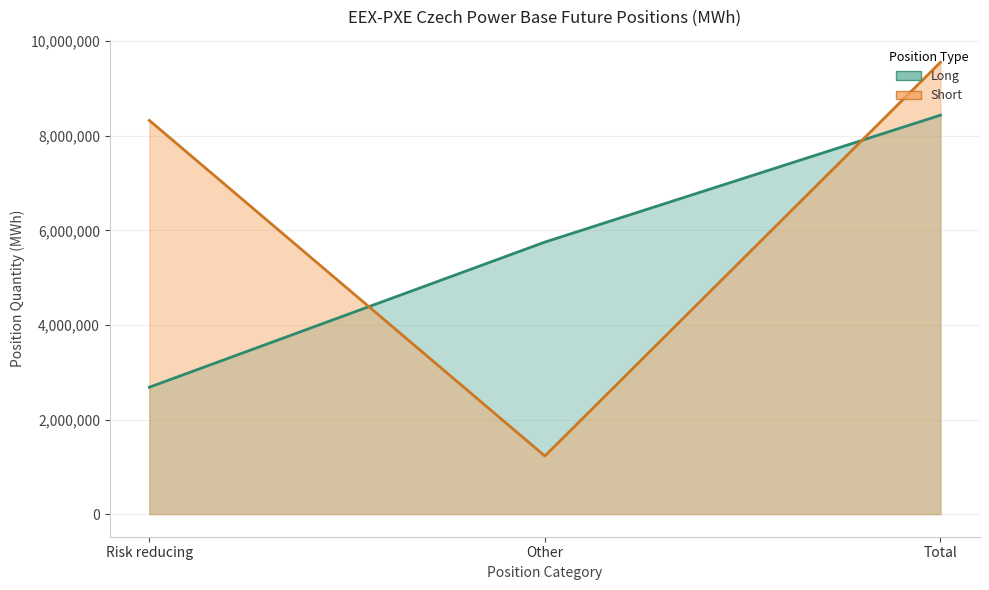

Which series has the widest spread of values?

Short